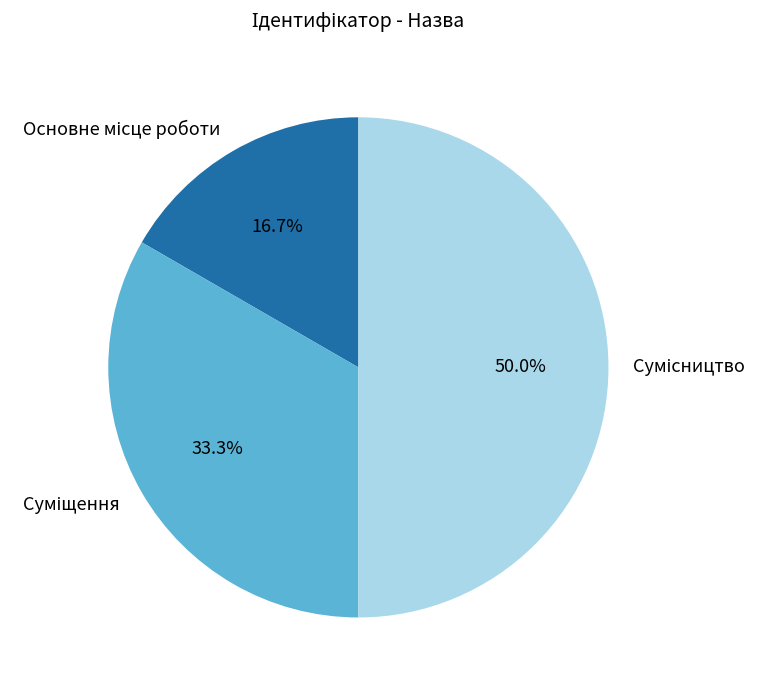

Is there any slice that represents more than half of the pie?

No